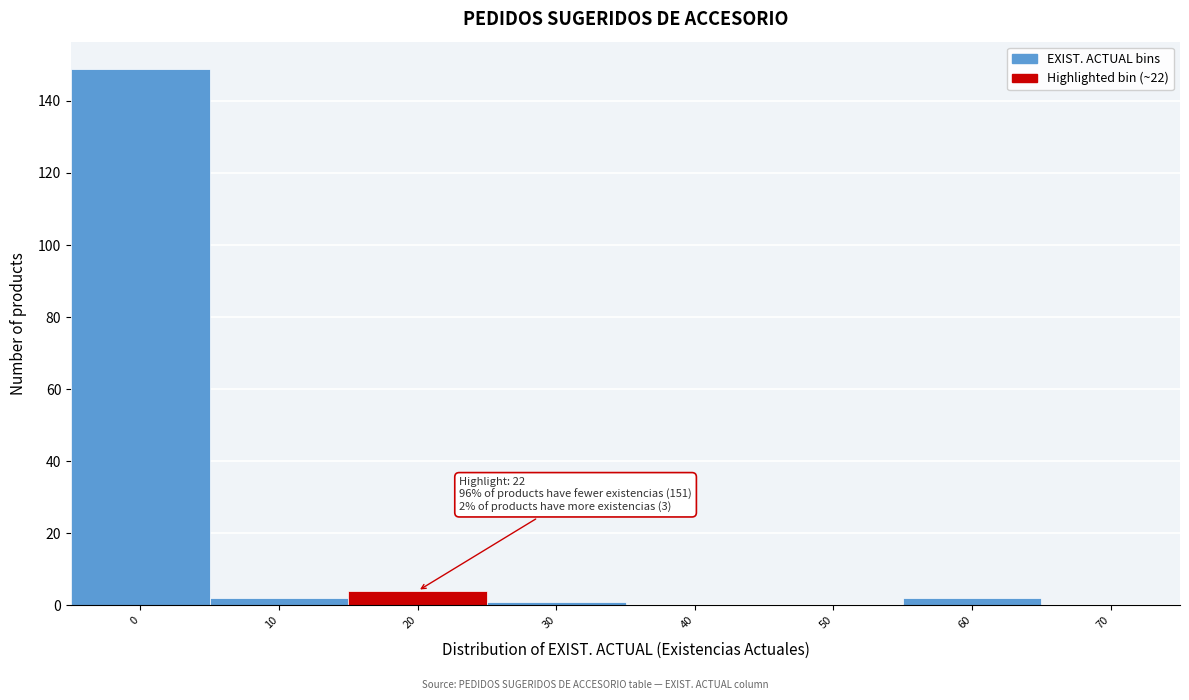

Reading left to right, list all the values displayed in this chart.

0=149	10=2	20=4	30=1	40=0	50=0	60=2	70=0